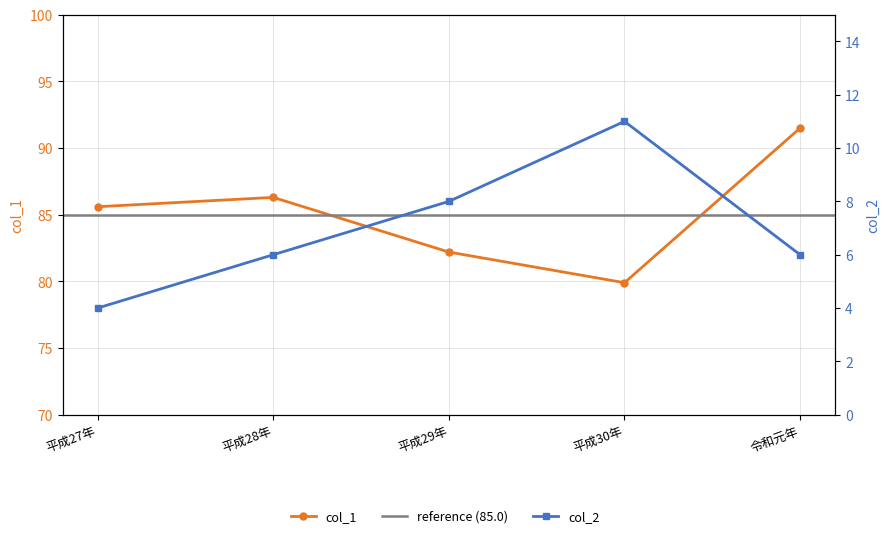

What is the minimum value for col_2?

4.0